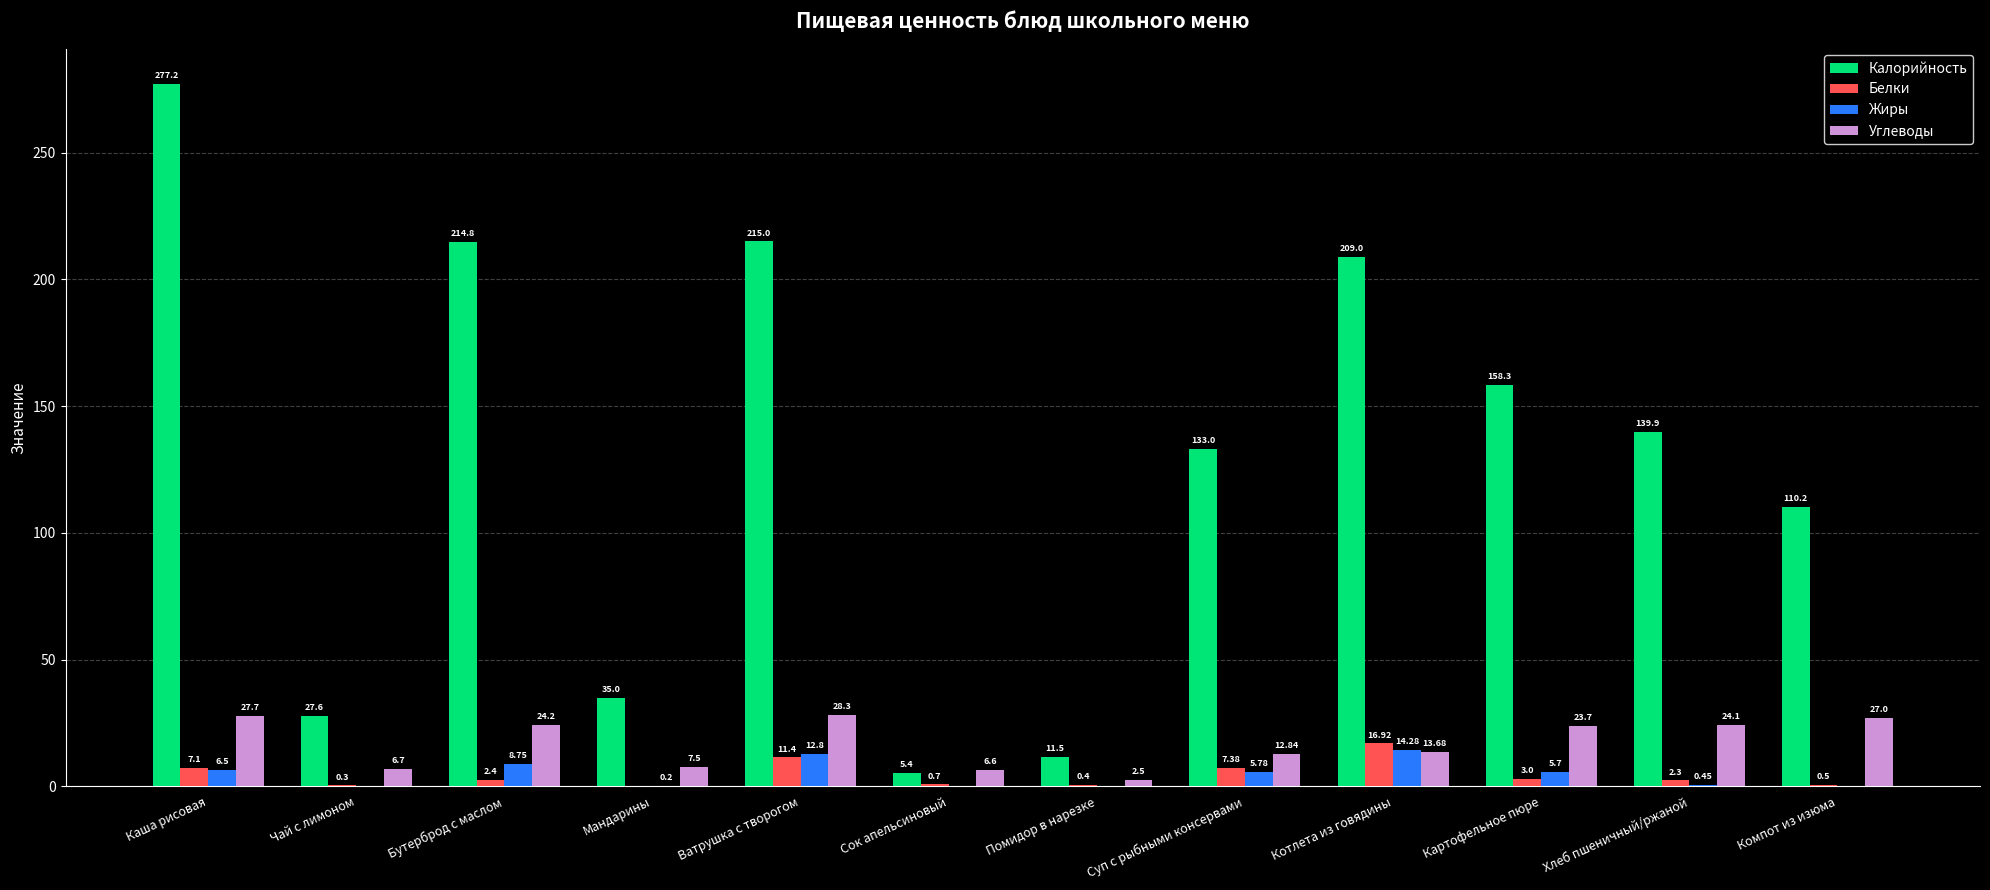

How many series are shown in this chart?

4